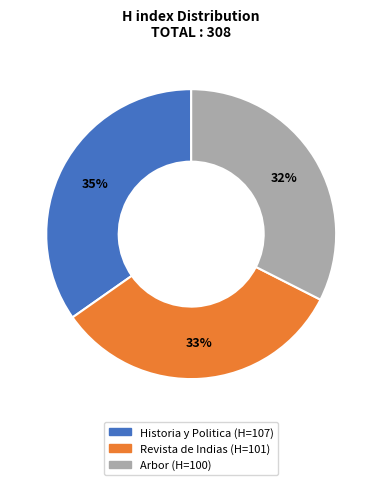

Does Revista de Indias represent more than half of the total?

No